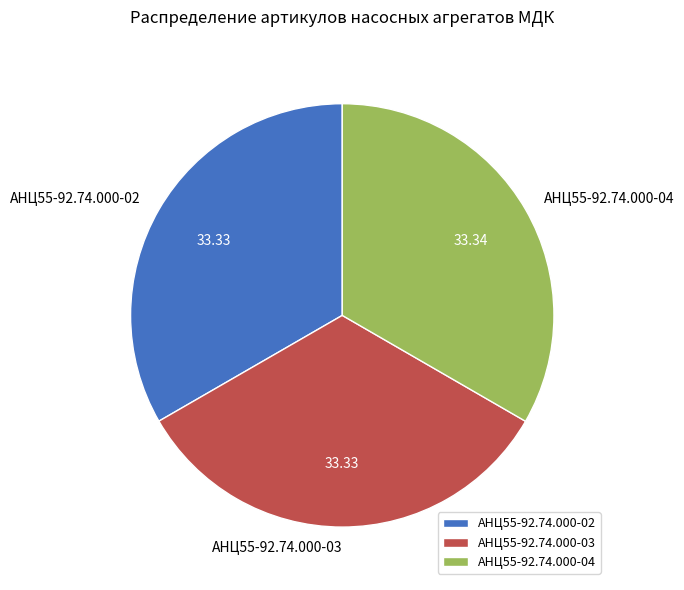

Do АНЦ55-92.74.000-03 and АНЦ55-92.74.000-04 together represent more than half of the pie?

Yes